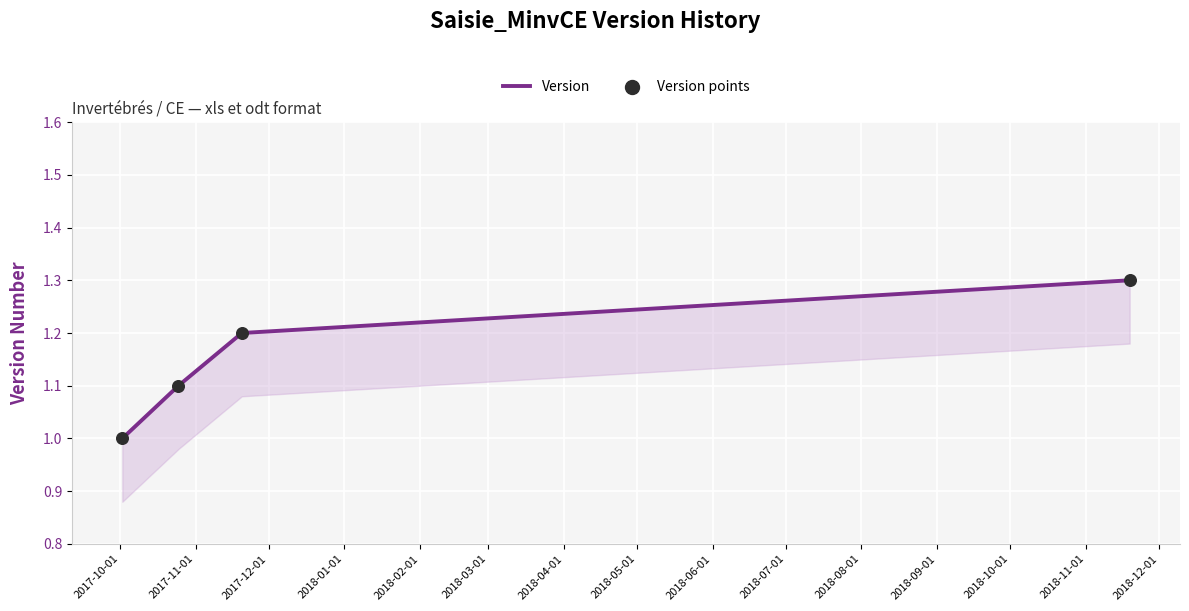

At how many categories does at least one series exceed 1?

3